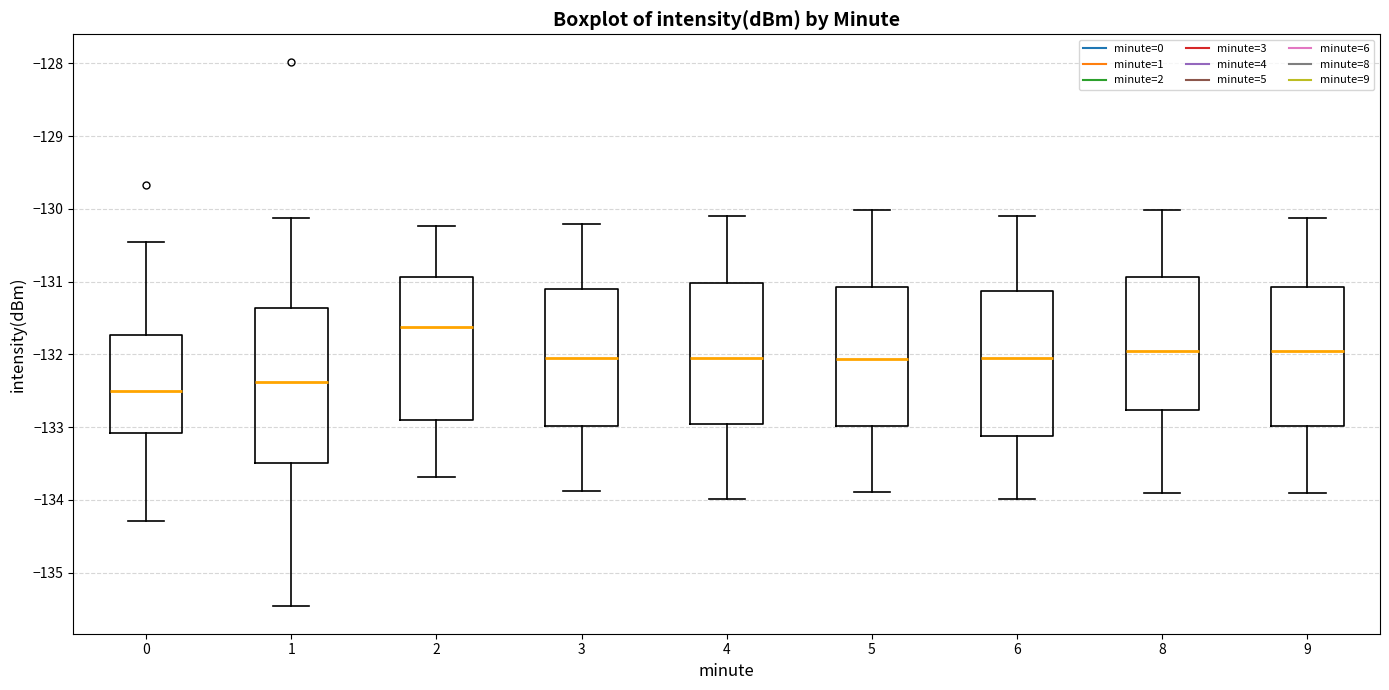

Where is the upper edge of the box at x = 2 on the y-axis? The values are not printed on the chart, so give them approximately, as read against the axis.

-130.9